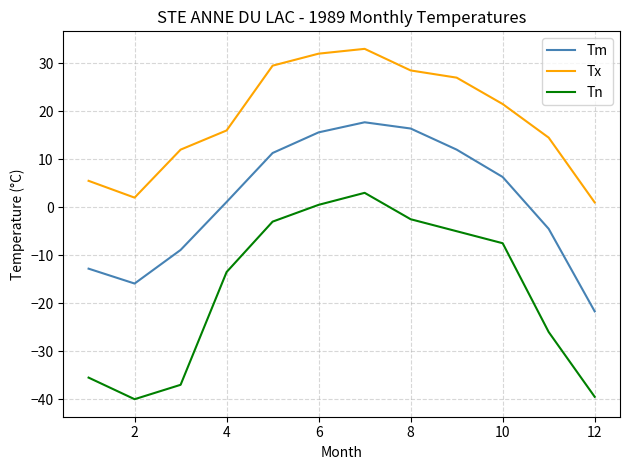

True or false: Tm and Tx cross at least once.

False